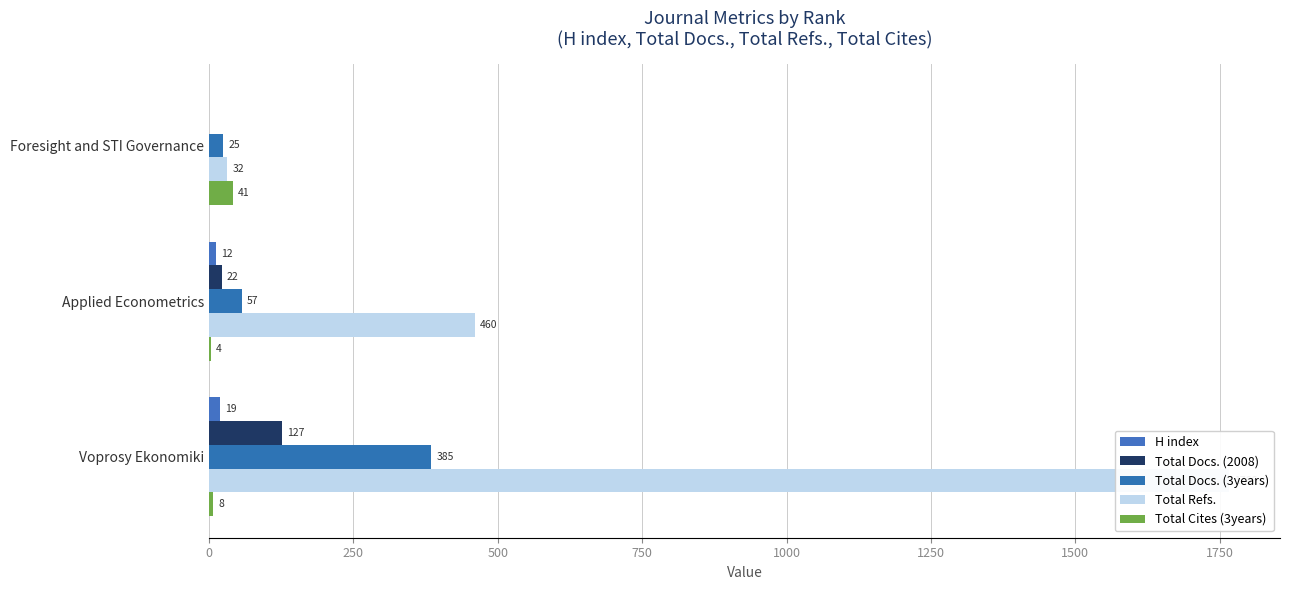

What is the value of the Total Docs. (3years) bar at the 2nd from the left?

57